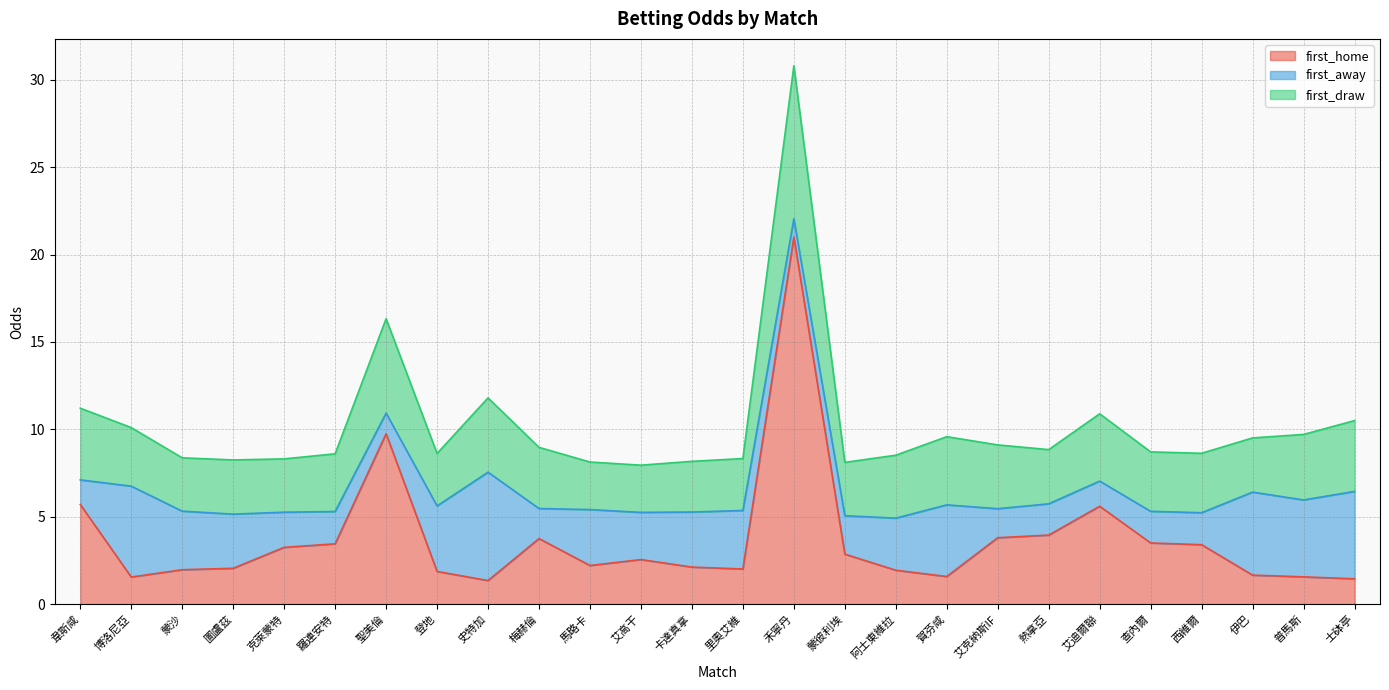

Which series has the largest range (max minus min)?

first_home